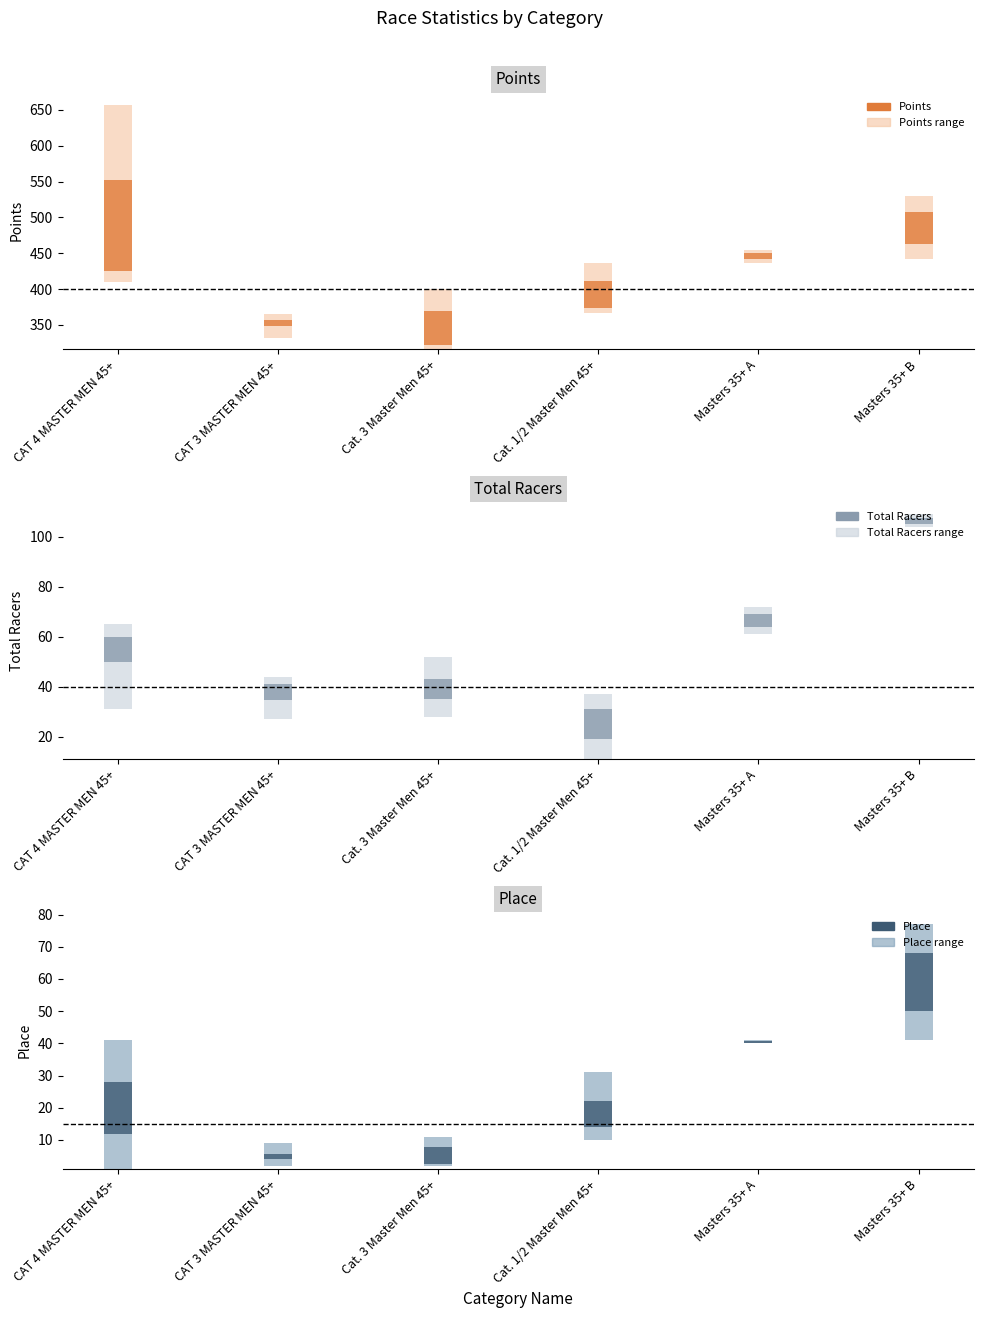

At which label does Place first exceed 24?

Masters 35+ A